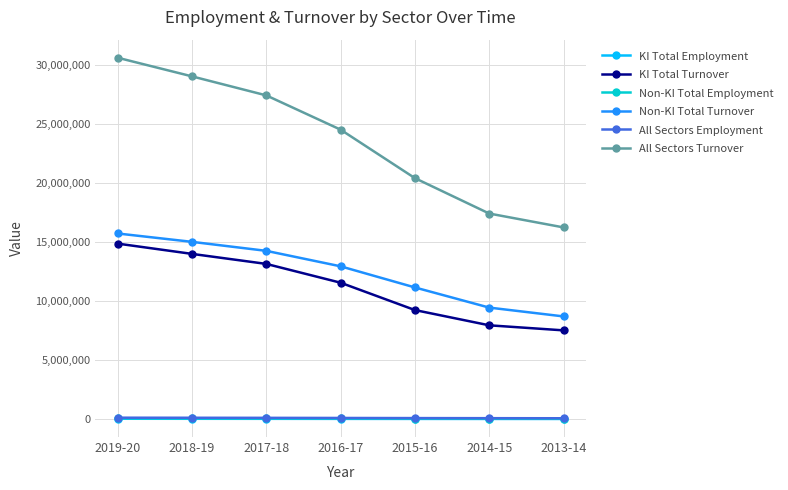

Which series has the largest total across all categories?

All Sectors Turnover